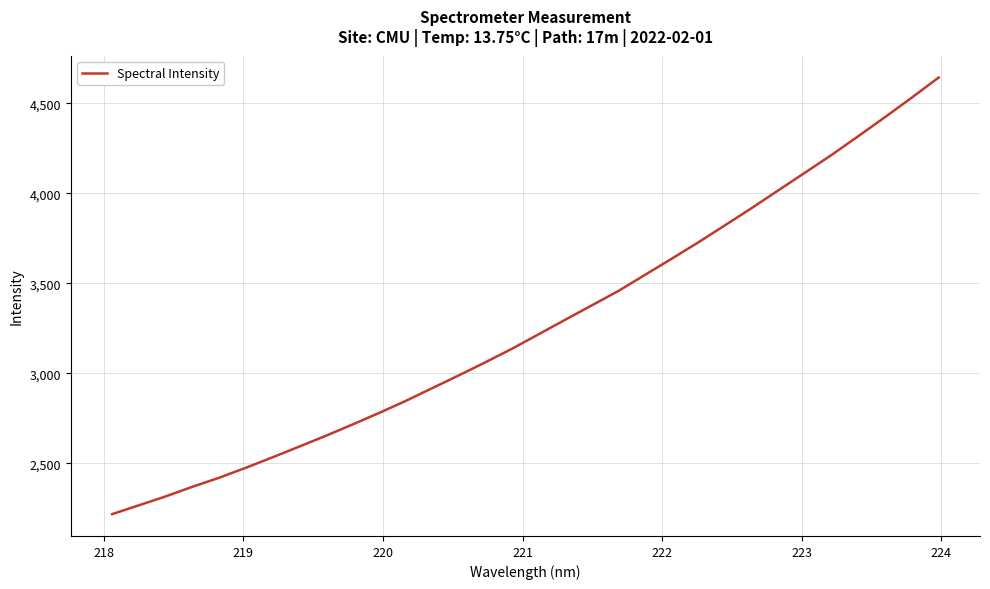

Reading left to right, what are all the values shown in this chart?

2217.4	2266.4	2315.5	2368.8	2419.2	2474.3	2532.5	2592.0	2652.1	2714.8	2779.2	2846.2	2917.4	2988.7	3061.7	3137.1	3217.6	3298.6	3378.5	3458.9	3548.8	3638.1	3729.3	3824.0	3919.4	4018.0	4116.1	4214.9	4318.9	4424.2	4532.2	4642.8